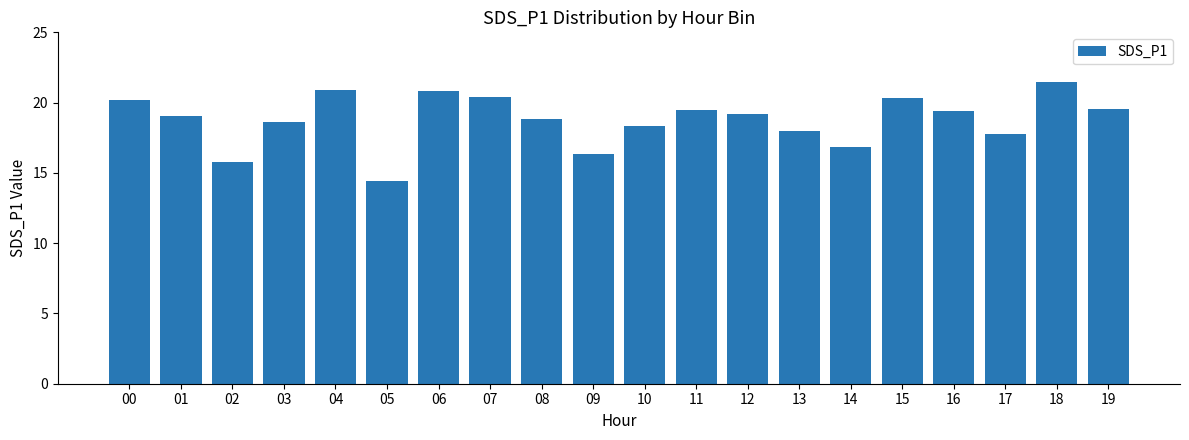

Which label corresponds to the largest value in the chart?

18